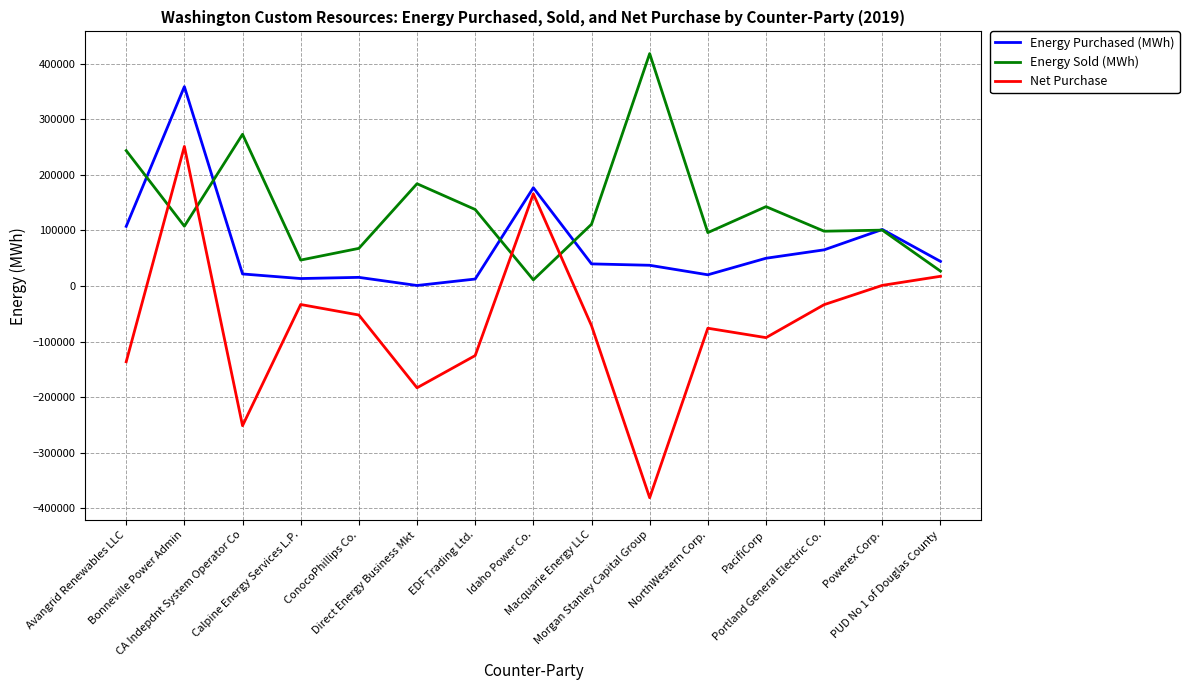

List the series in order of their peak value, highest first.

Energy Sold (MWh), Energy Purchased (MWh), Net Purchase